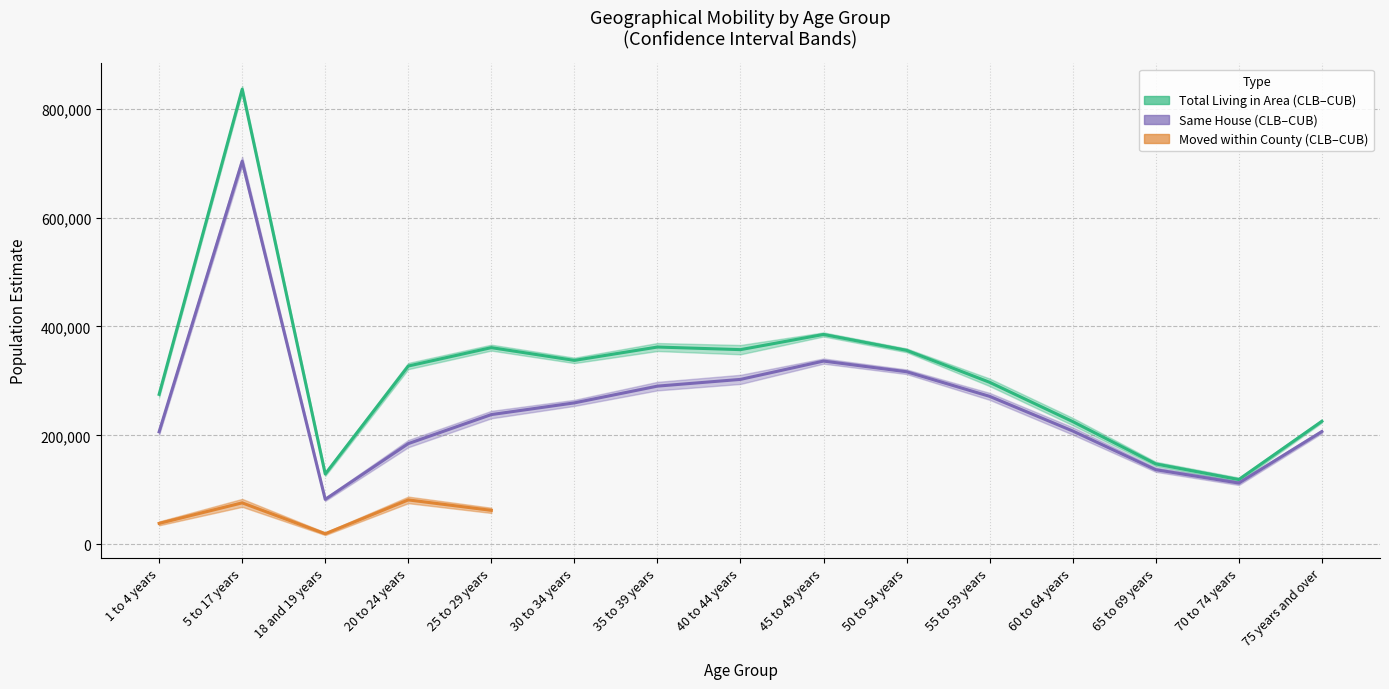

True or false: Moved within County CUB has a value of 87411 at 20 to 24 years.

True